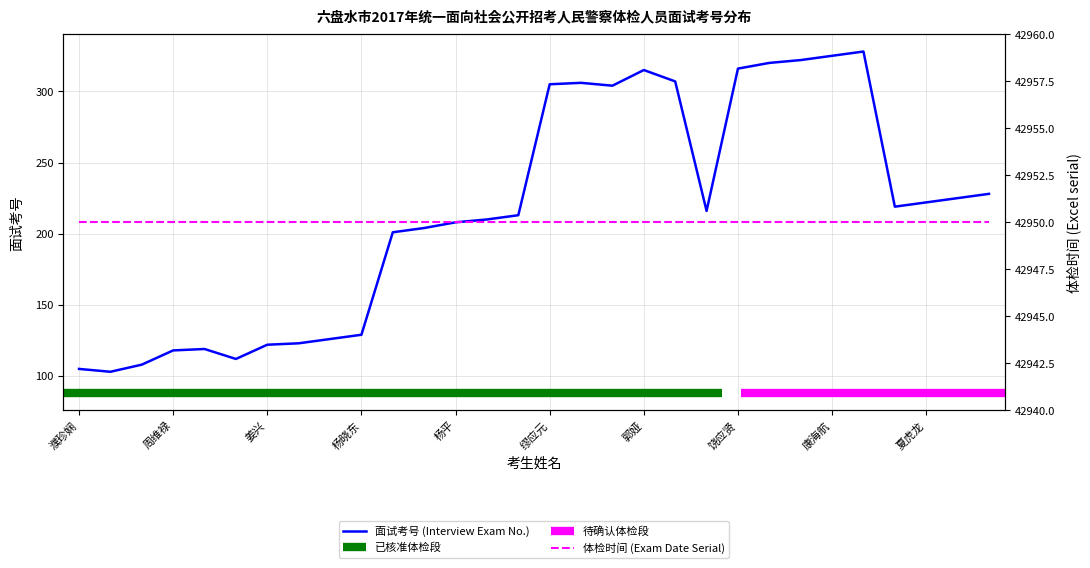

Rank the categories by value from lowest to highest.

冉啟军, 濮珍娴, 翟凯, 汪兰, 周维禄, 李红斌, 姜兴, 高敏, 张玉堃, 杨晓东, 蒋艳祥, 龙行, 杨平, 李晓腾, 张肇权, 汪鹏, 管雪冰, 夏虎龙, 胡涛, 柏羽, 李胜伟, 缪应元, 陈梦姣, 朱涛, 郭娅, 饶应贤, 李闯, 满志锟, 康海航, 李若